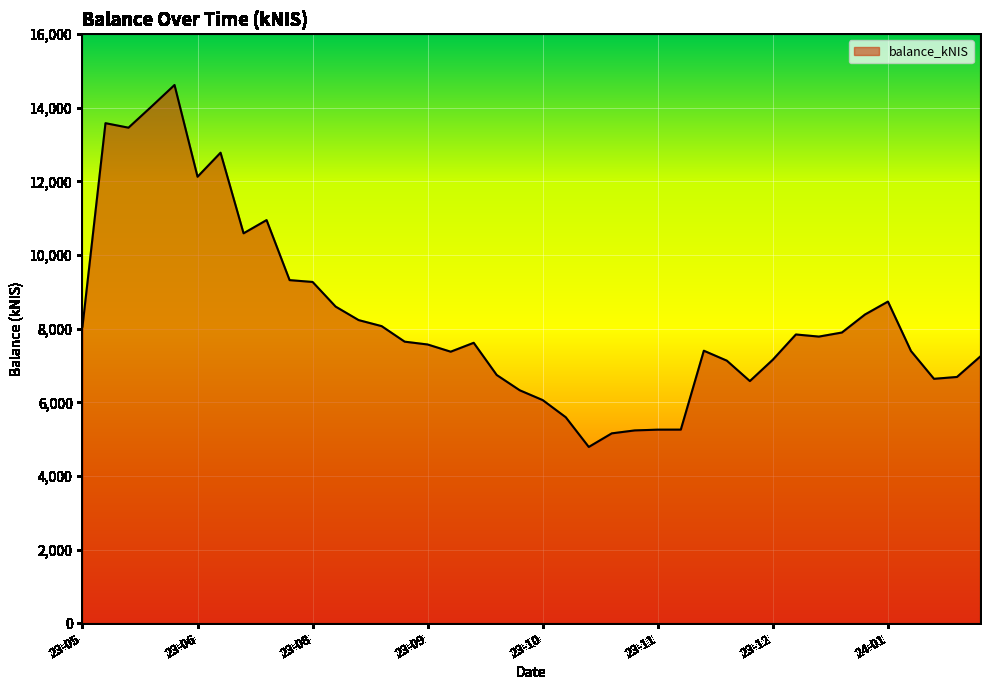

What is the difference between the second highest and second lowest values?

8876.2